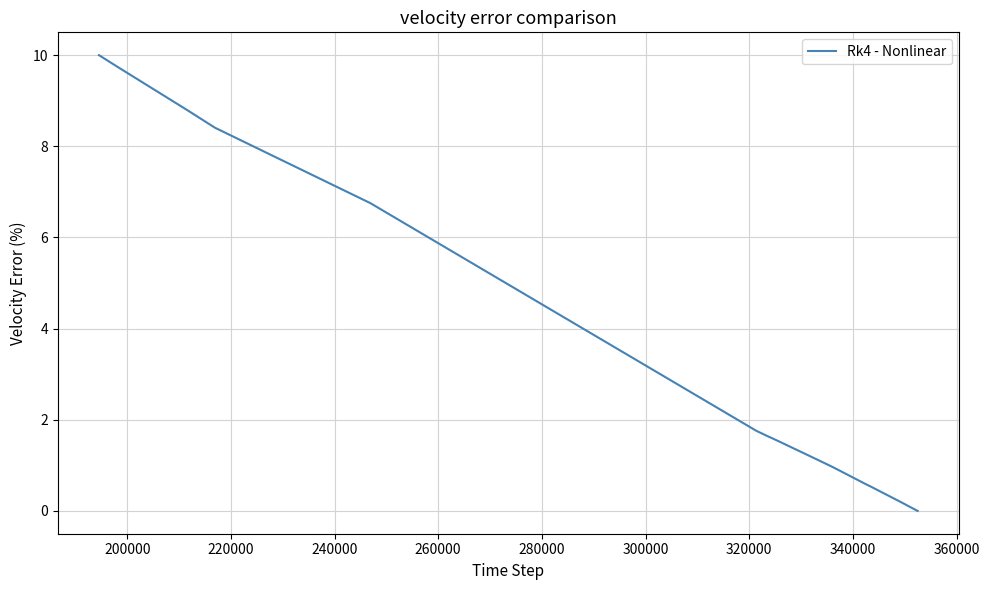

What is the difference between the maximum and minimum values?

10.0